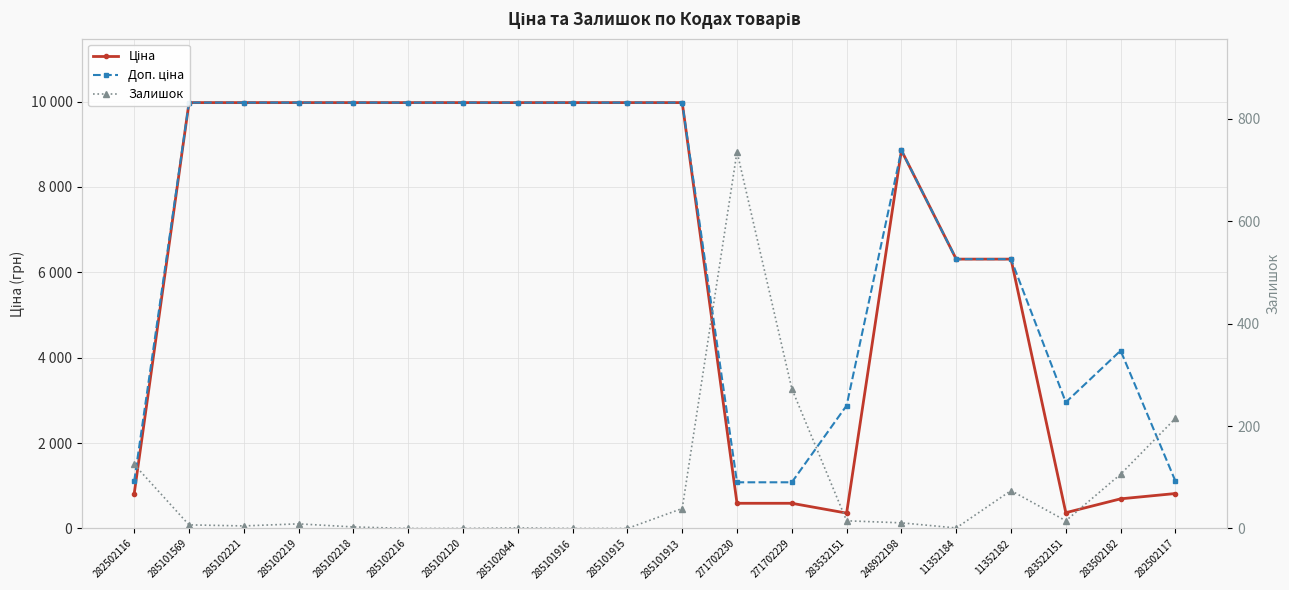

List the labels in order of Залишок value, largest first.

271702230, 271702229, 282502117, 282502116, 283502182, 11352182, 285101913, 283532151, 283522151, 248922198, 285102219, 285101569, 285102221, 285102218, 285102044, 11352184, 285102216, 285102120, 285101916, 285101915